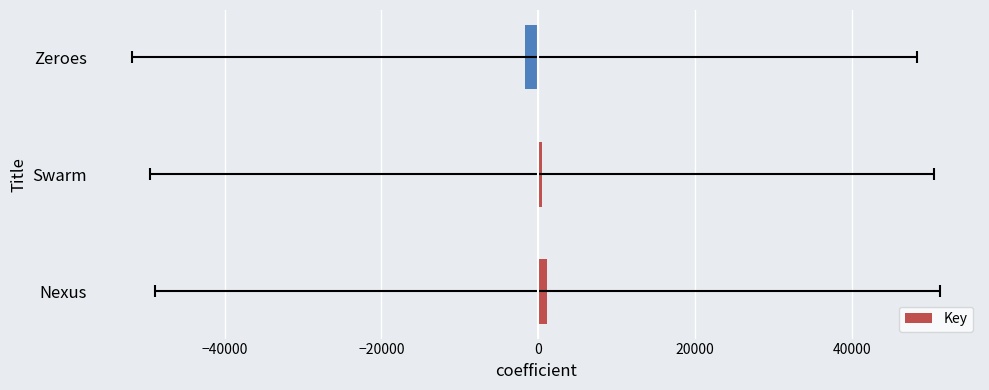

Are the bars horizontal?

Yes